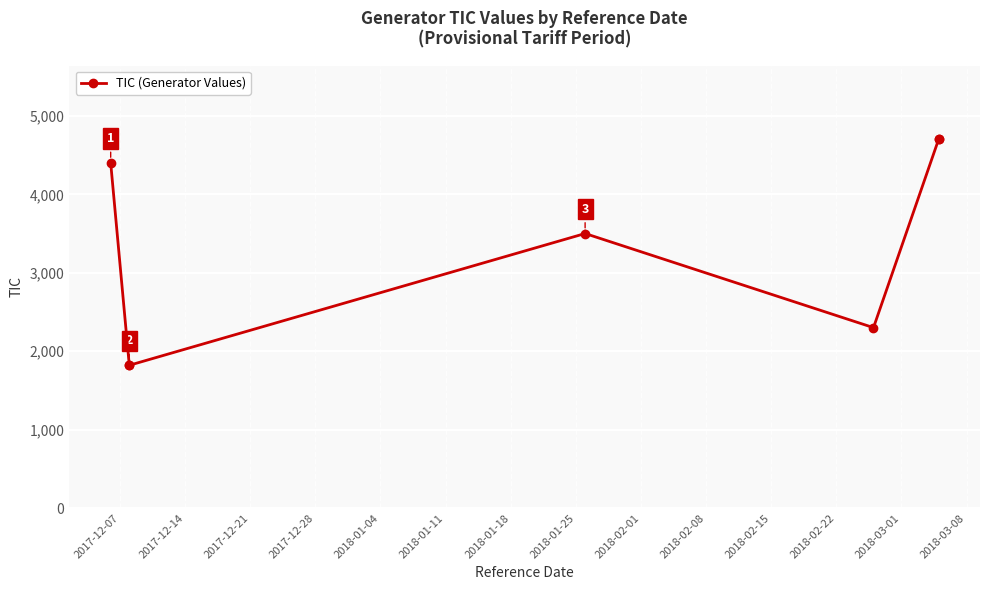

What position from the left is 2017-12-14?

2